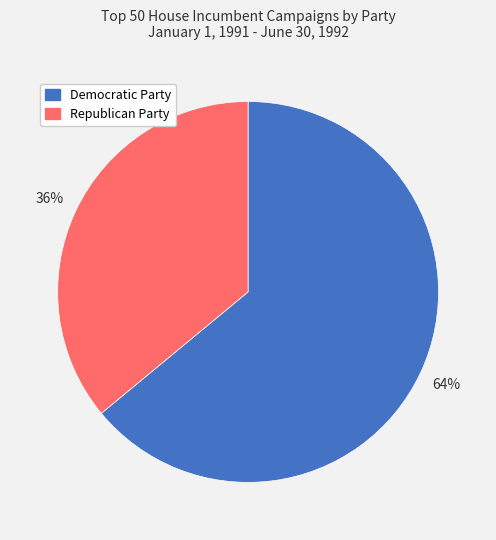

Do Democratic Party and Republican Party together represent more than half of the pie?

Yes